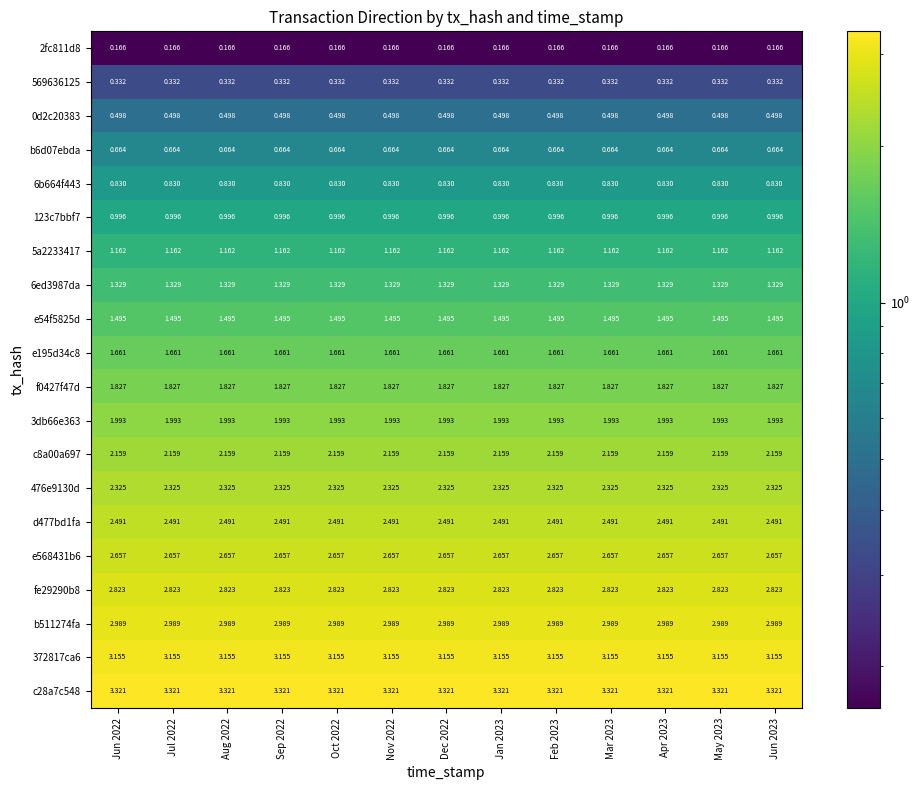

Is the value of 476e9130d at Sep 2022 greater than the value of 3db66e363 at Sep 2022?

Yes